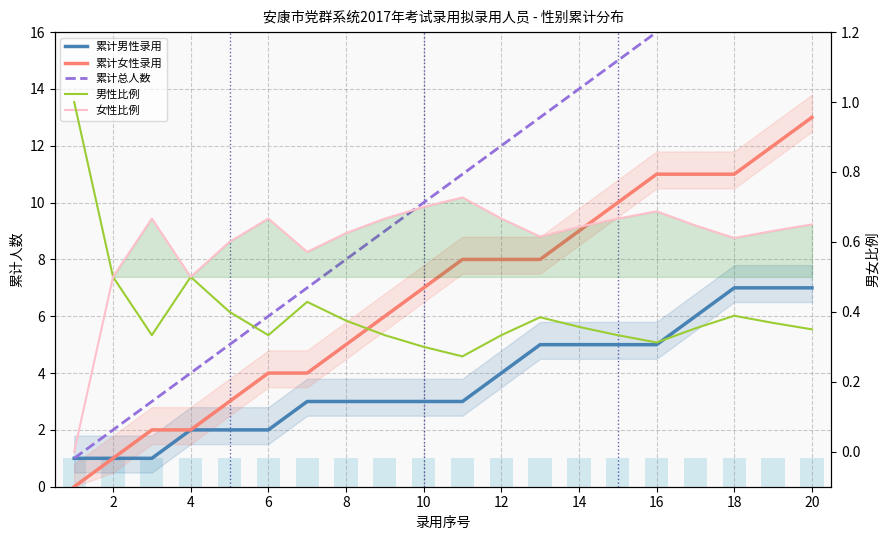

Rank the series at 4 from highest to lowest value.

累计总人数, 累计女性录用, 累计男性录用, 本次录用人数, 女性比例, 男性比例